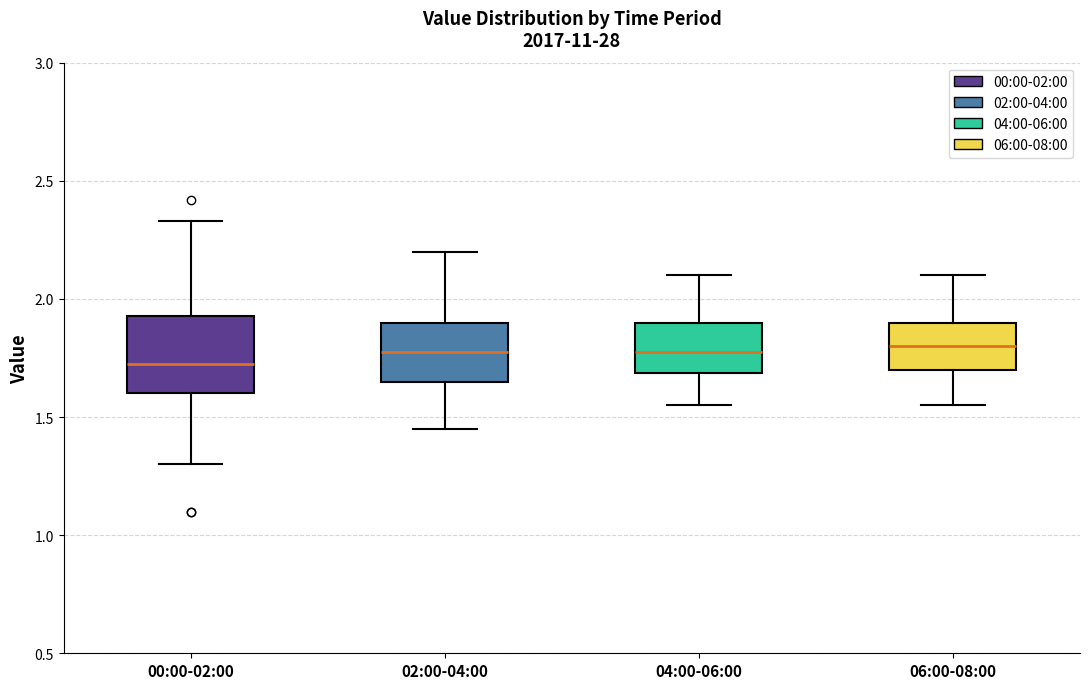

Reading left to right, read every box against the y-axis: the position of its median line, the range the box covers, and the ends of its whiskers. The values are not printed on the chart, so give them approximately, as read against the axis.

00:00-02:00: median 1.75, box 1.60 to 1.95, whiskers 1.30 to 2.35
02:00-04:00: median 1.80, box 1.65 to 1.90, whiskers 1.45 to 2.20
04:00-06:00: median 1.80, box 1.70 to 1.90, whiskers 1.55 to 2.10
06:00-08:00: median 1.80, box 1.70 to 1.90, whiskers 1.55 to 2.10